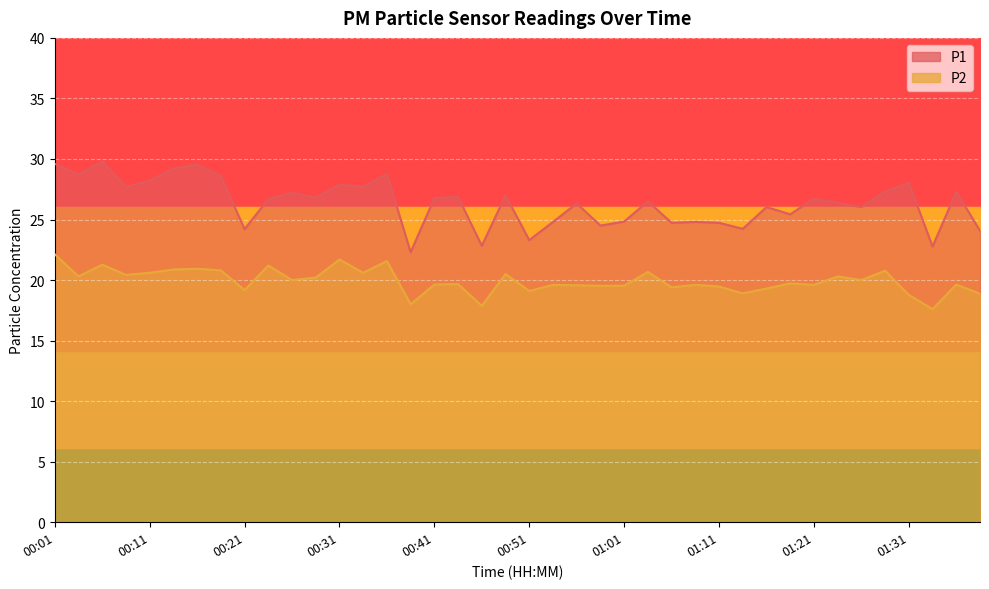

Reading left to right, extract all data points from this chart.

P1: 00:01=29.6	00:03=28.7	00:06=29.8	00:08=27.7	00:11=28.2	00:13=29.2	00:16=29.5	00:18=28.6	00:21=24.2	00:23=26.7	00:26=27.2	00:28=26.8	00:31=27.9	00:33=27.7	00:36=28.8	00:38=22.3	00:41=26.8	00:43=26.9	00:46=22.8	00:48=27.0	00:51=23.3	00:53=24.8	00:56=26.3	00:58=24.5	01:01=24.8	01:03=26.5	01:06=24.7	01:08=24.8	01:11=24.7	01:13=24.2	01:16=26.0	01:18=25.4	01:21=26.7	01:23=26.4	01:26=26.0	01:28=27.3	01:31=28.0	01:33=22.8	01:36=27.3	01:39=24.1
P2: 00:01=22.1	00:03=20.3	00:06=21.3	00:08=20.4	00:11=20.6	00:13=20.9	00:16=20.9	00:18=20.8	00:21=19.2	00:23=21.2	00:26=20.0	00:28=20.2	00:31=21.7	00:33=20.6	00:36=21.6	00:38=18.0	00:41=19.6	00:43=19.7	00:46=17.9	00:48=20.5	00:51=19.1	00:53=19.6	00:56=19.6	00:58=19.5	01:01=19.5	01:03=20.7	01:06=19.4	01:08=19.6	01:11=19.5	01:13=18.9	01:16=19.3	01:18=19.7	01:21=19.6	01:23=20.3	01:26=20.0	01:28=20.8	01:31=18.8	01:33=17.6	01:36=19.6	01:39=18.9